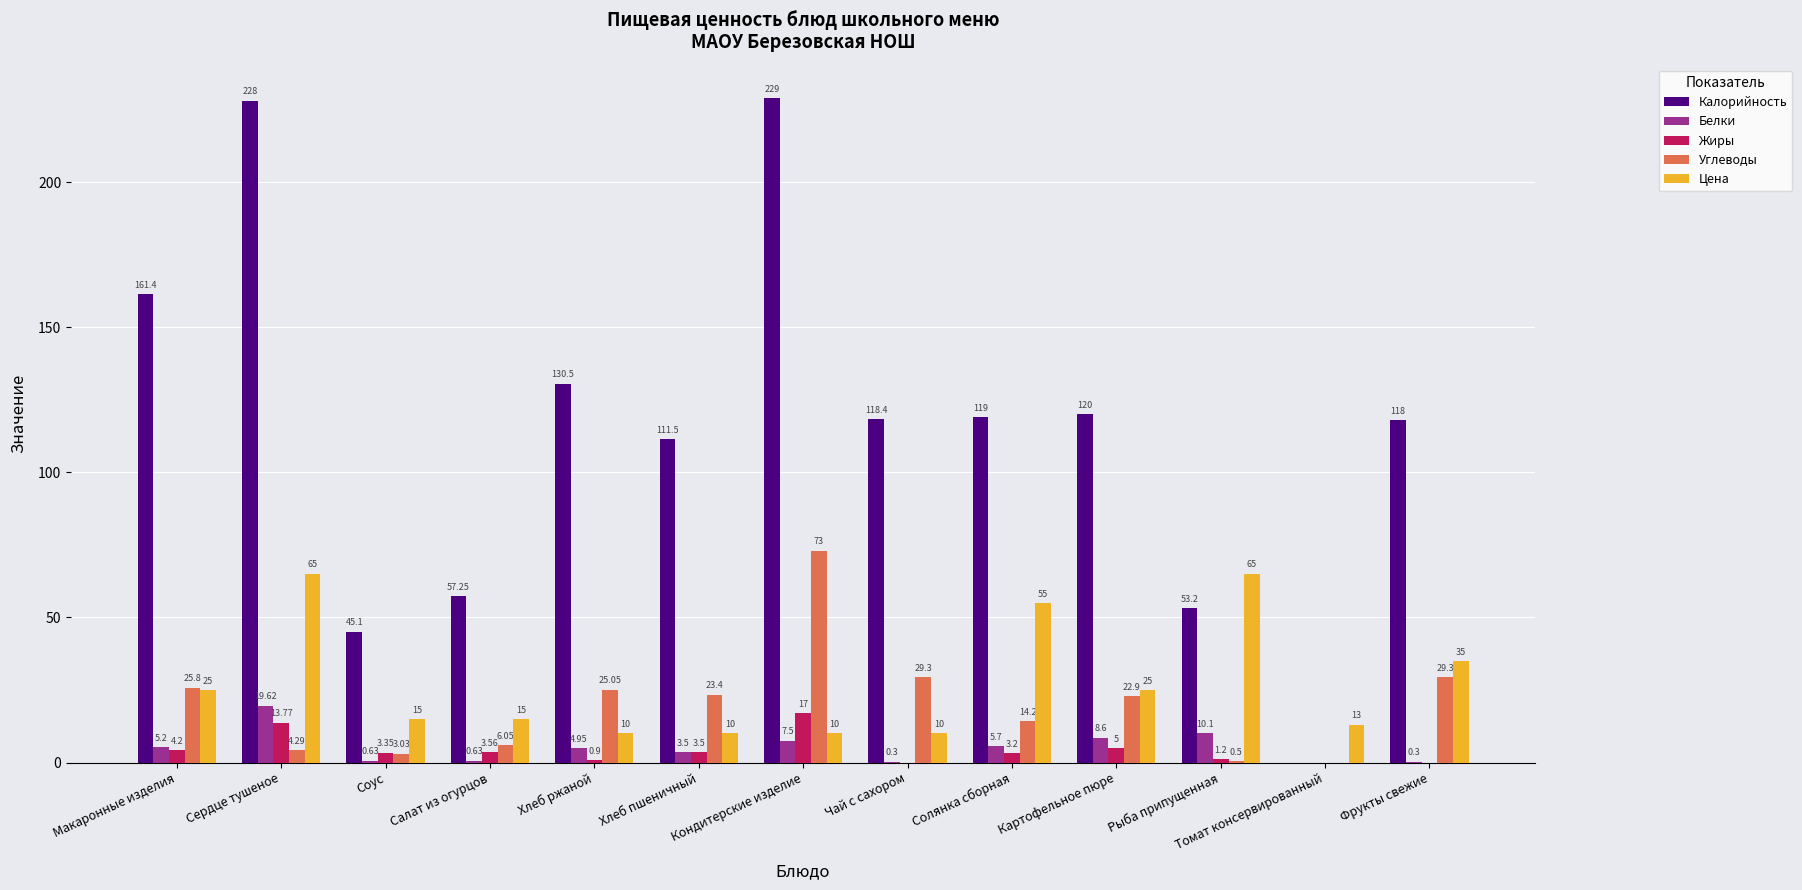

Which series changed the most between Салат из огурцов and Томат консервированный?

Калорийность